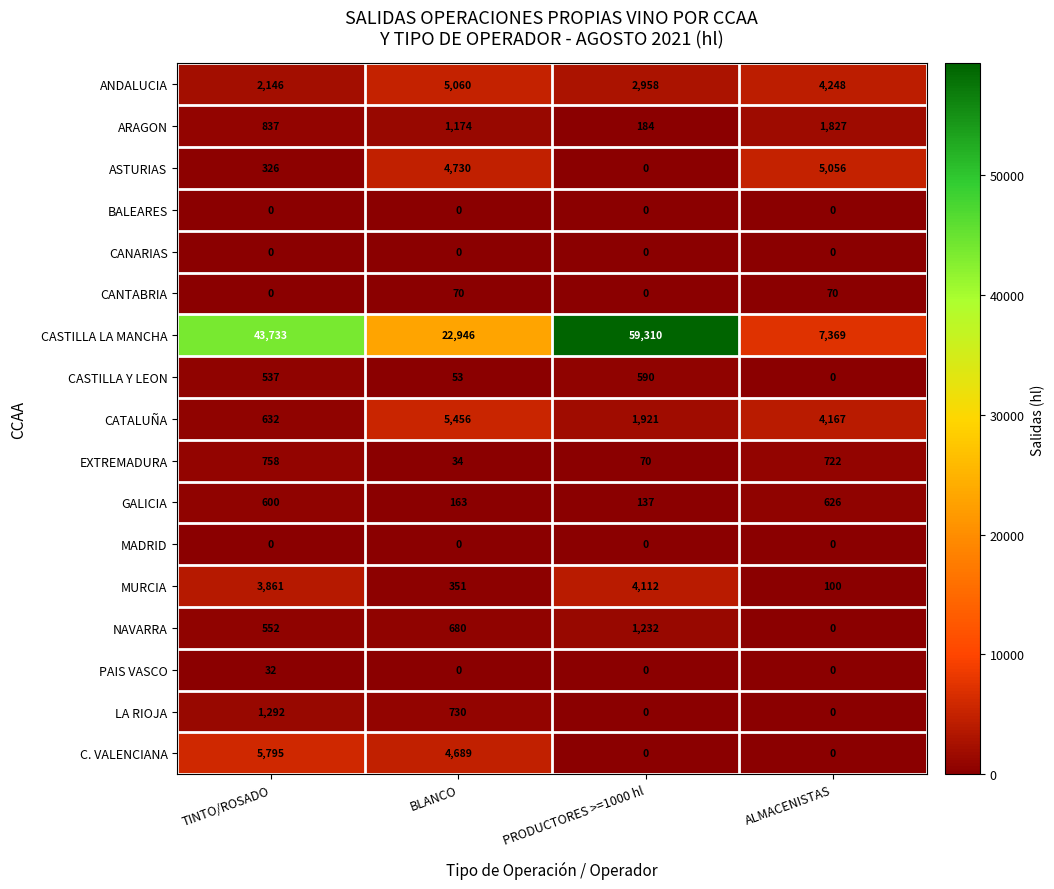

What is the difference between the maximum and minimum values in the CATALUÑA series?

4824